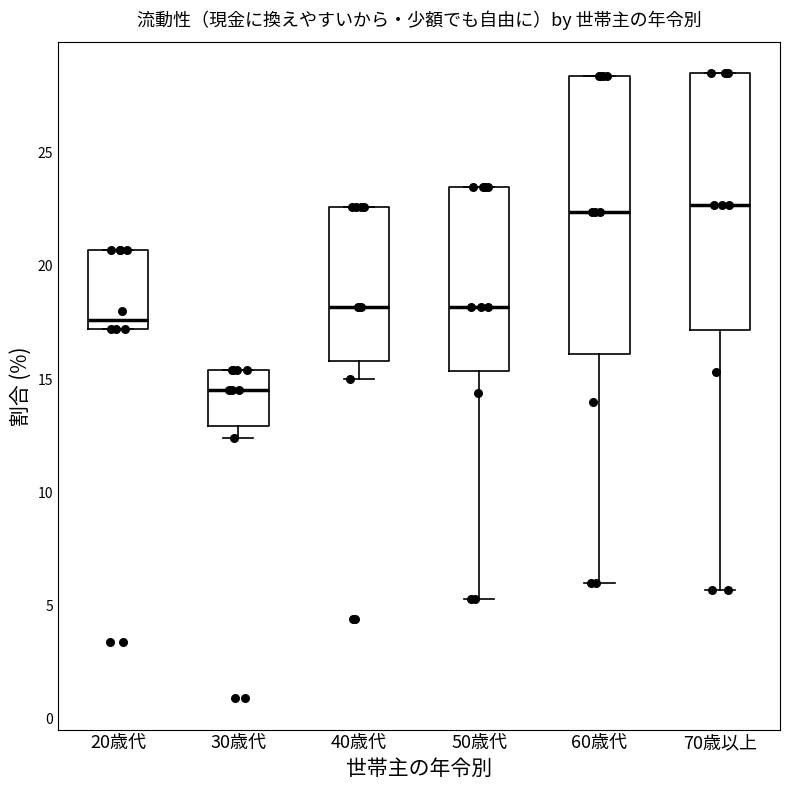

Which box is the tallest, from its lower edge to its upper edge?

60歳代